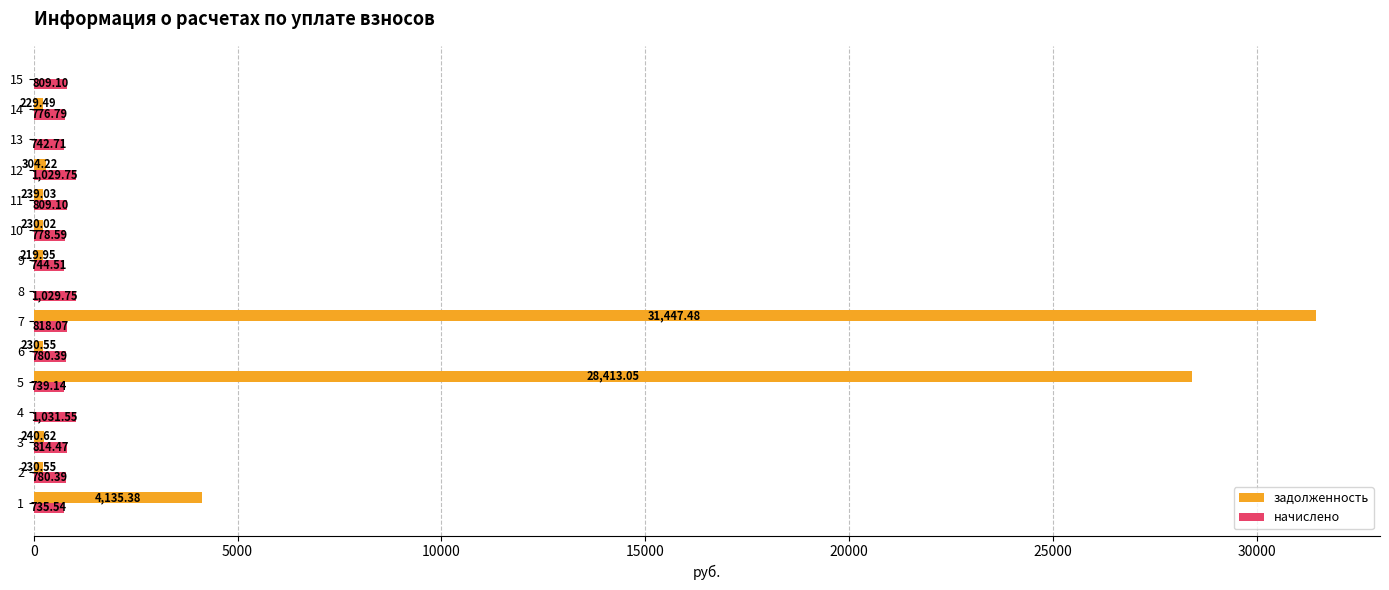

At which category is the sum across all series the highest?

7